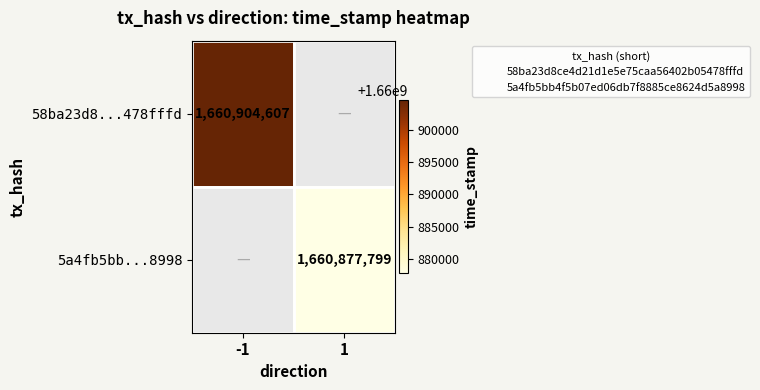

Which series has the widest spread of values?

58ba23d8...478fffd